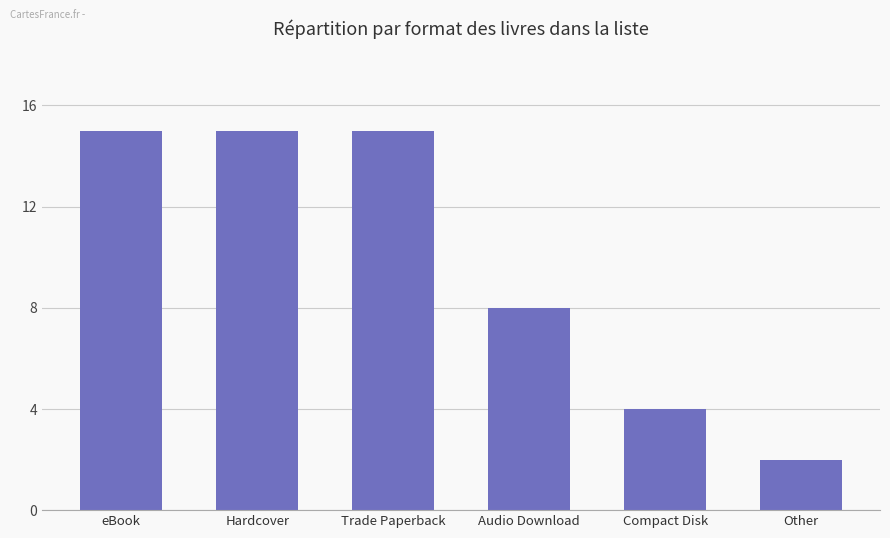

What is the change in value from Compact Disk to Other?

-2